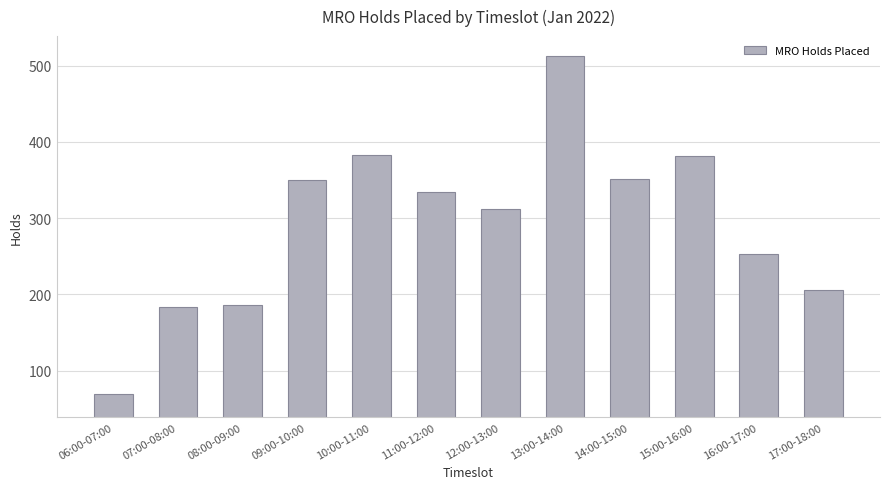

What is the sum of all values?

3522